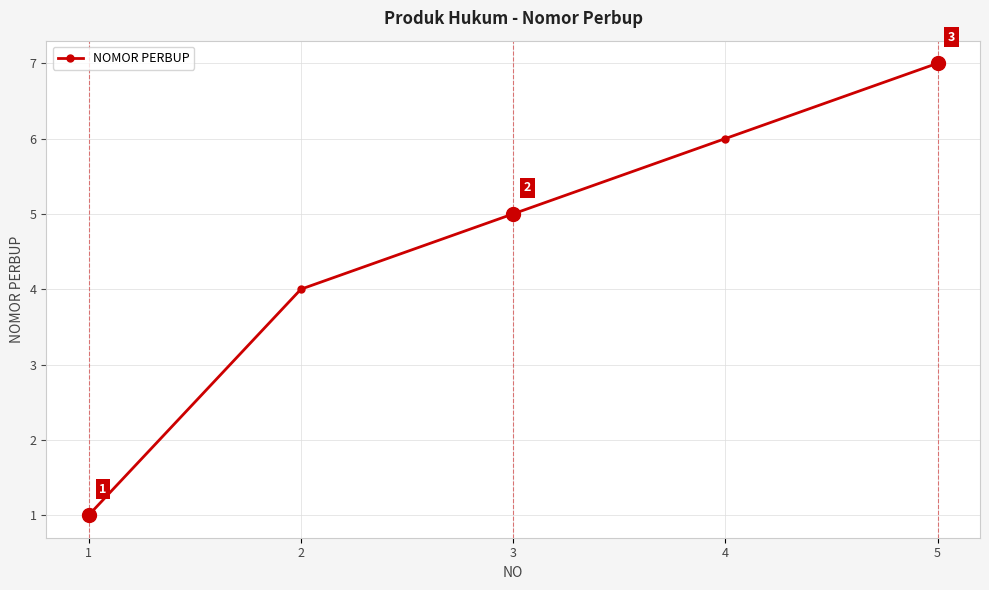

What is the change in value from 2 to 3?

+1